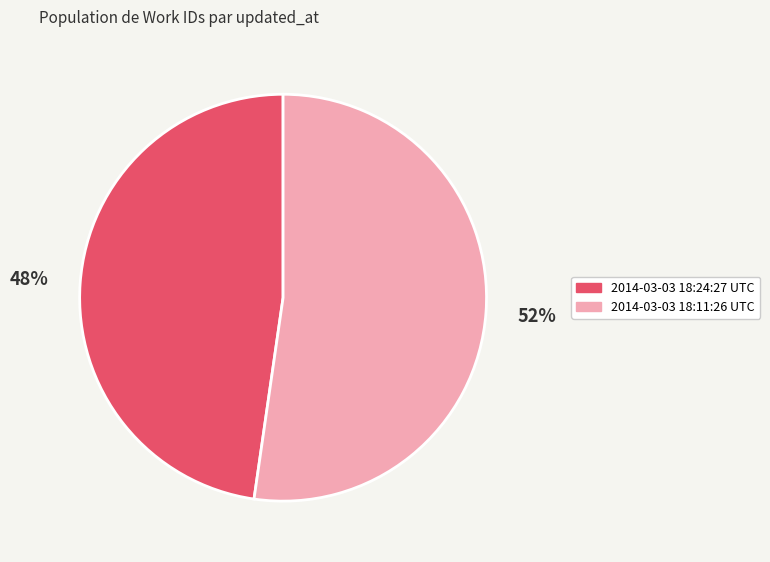

How many segments does this pie chart have?

2